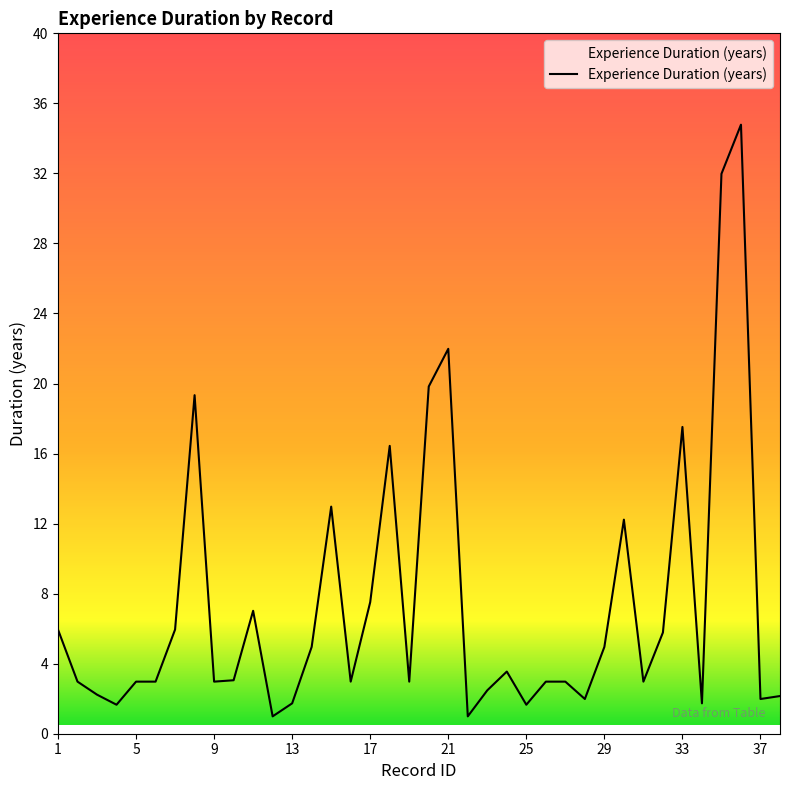

What is the minimum value shown in the chart?

1.0